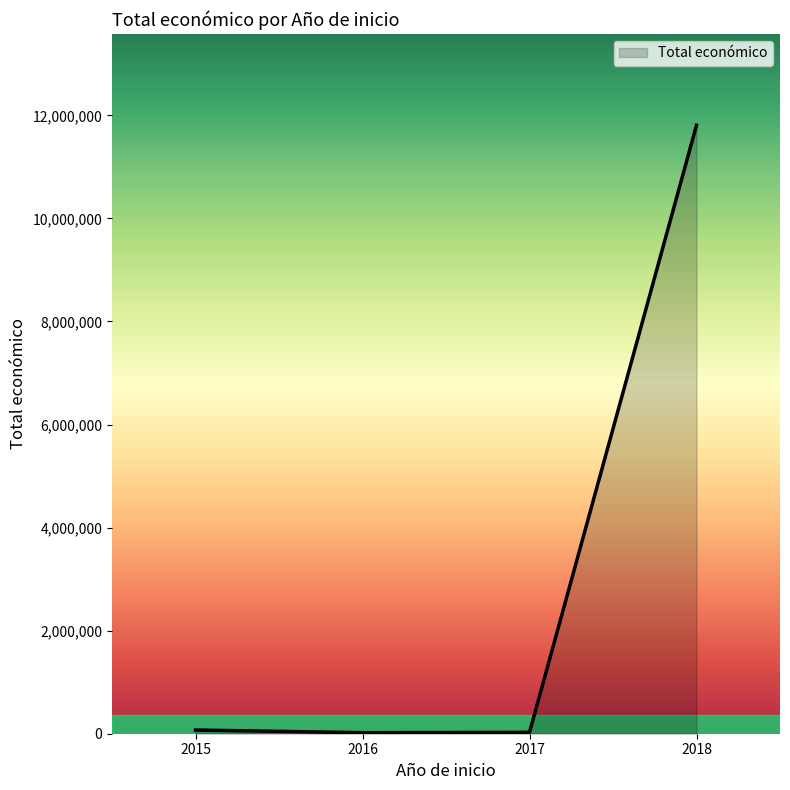

Does the chart have visible grid lines?

No